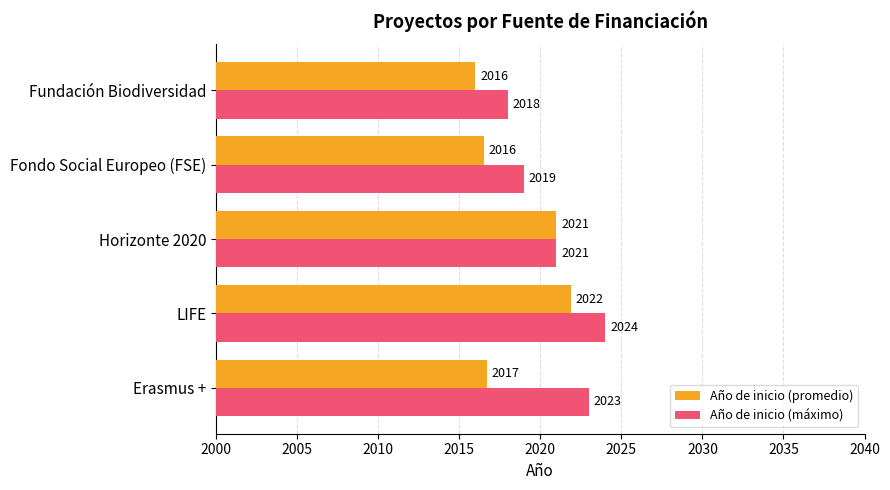

Which series has the largest total across all categories?

Año de inicio (máximo)